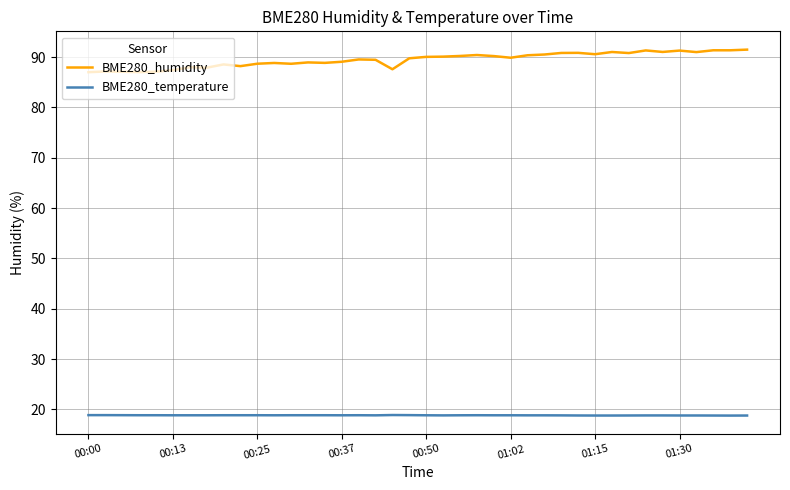

What is the sum of all BME280_temperature values?

752.5